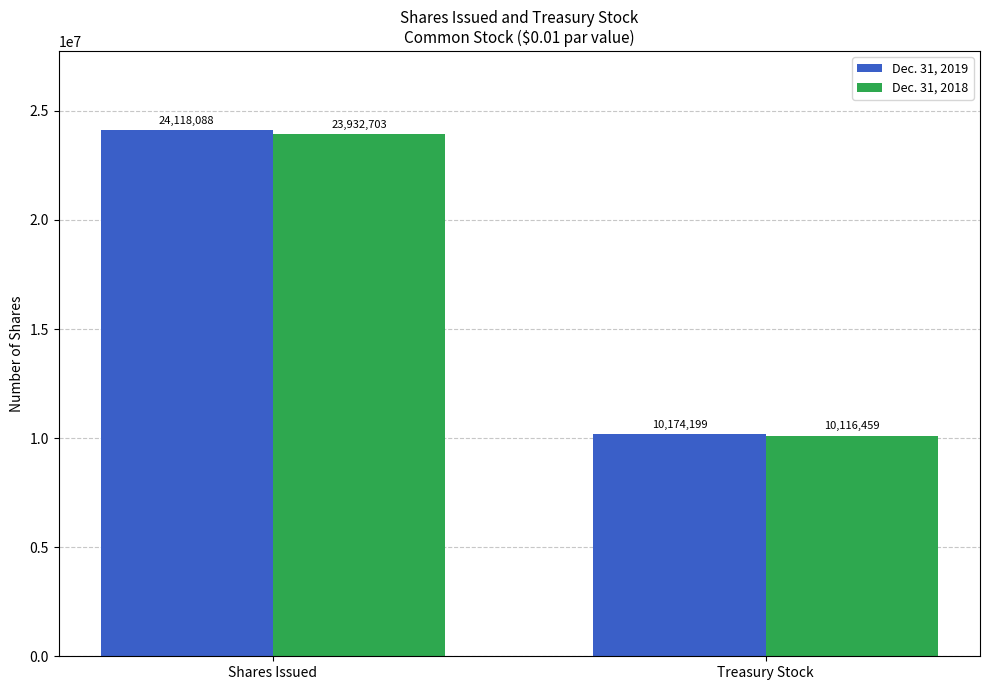

Is the value of Dec. 31, 2018 at Shares Issued greater than the value of Dec. 31, 2019 at Treasury Stock?

Yes